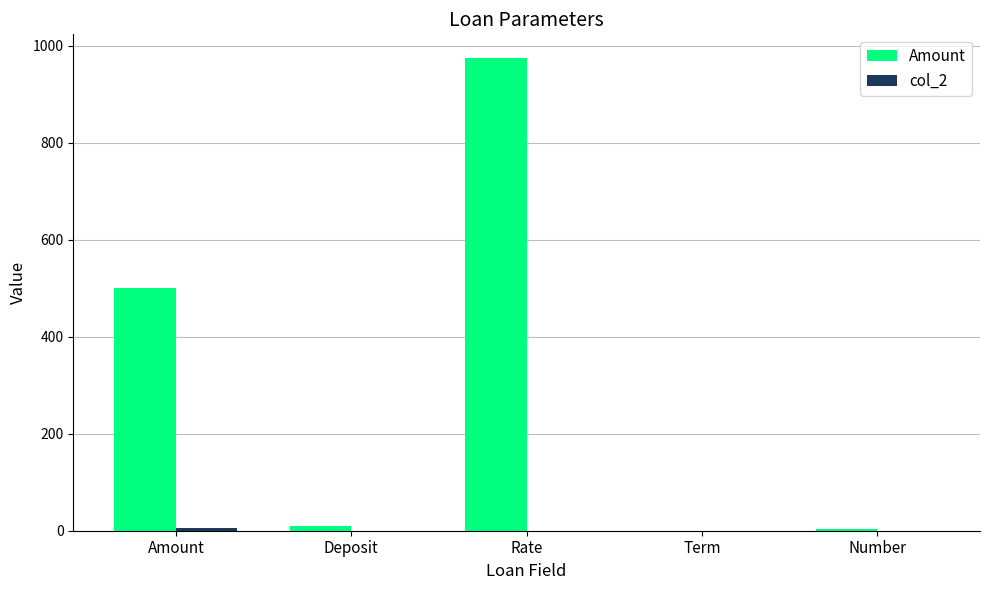

Which category has the highest value across all series?

Rate